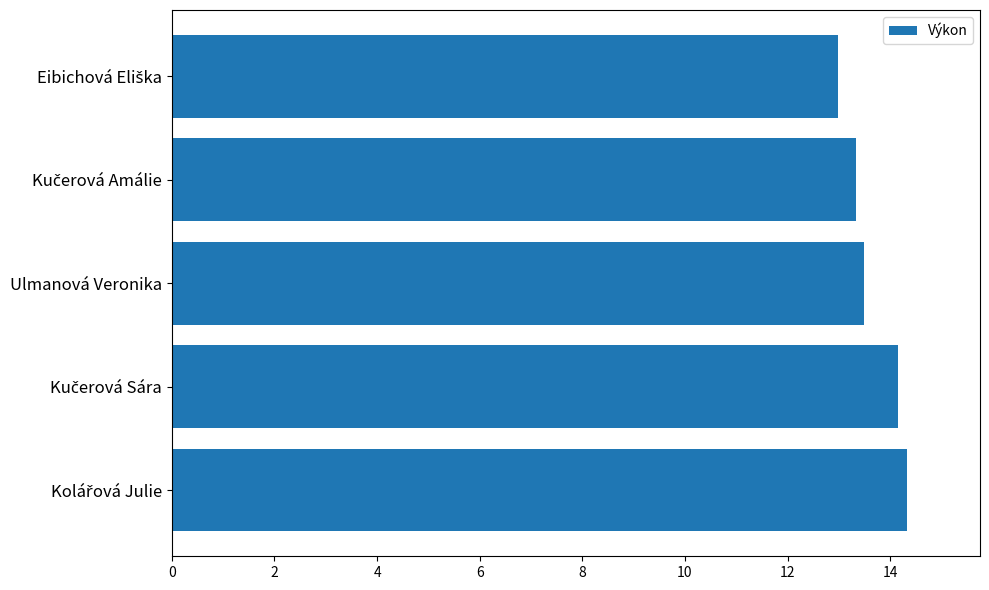

What is the average value?

13.7